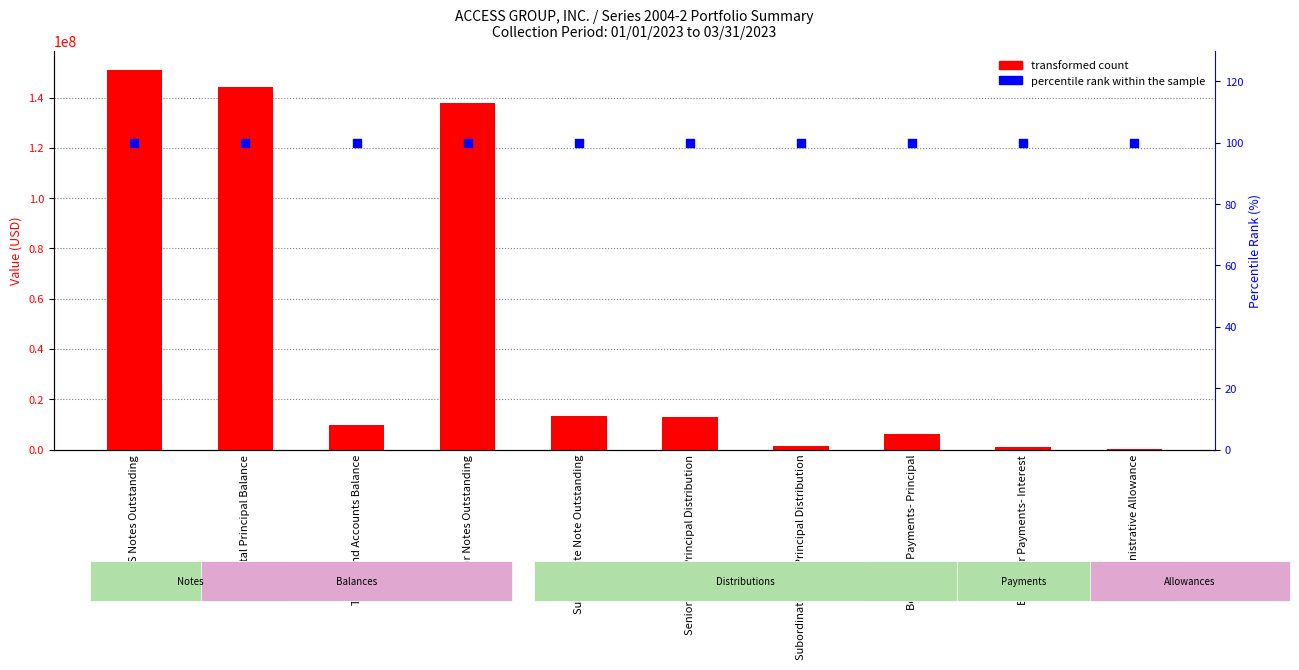

Which series has the largest Y range (max minus min)?

transformed count